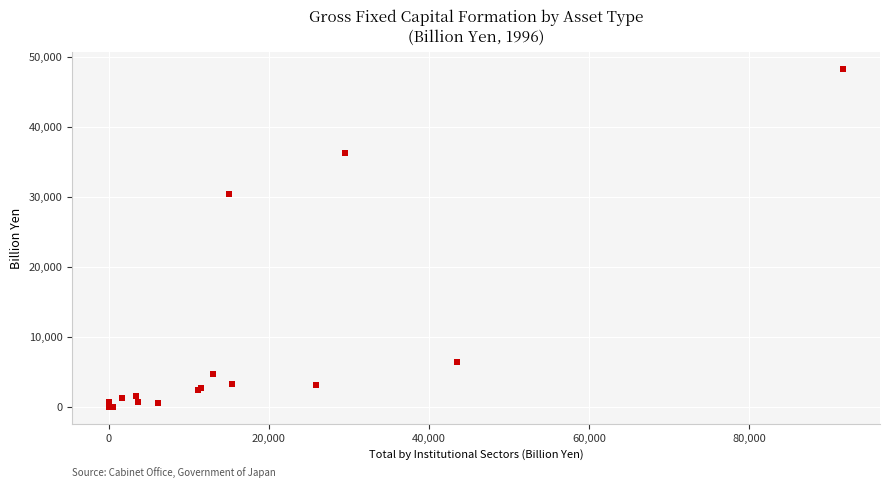

What Y value in the scatter plot is closest to 24147?

30465.3